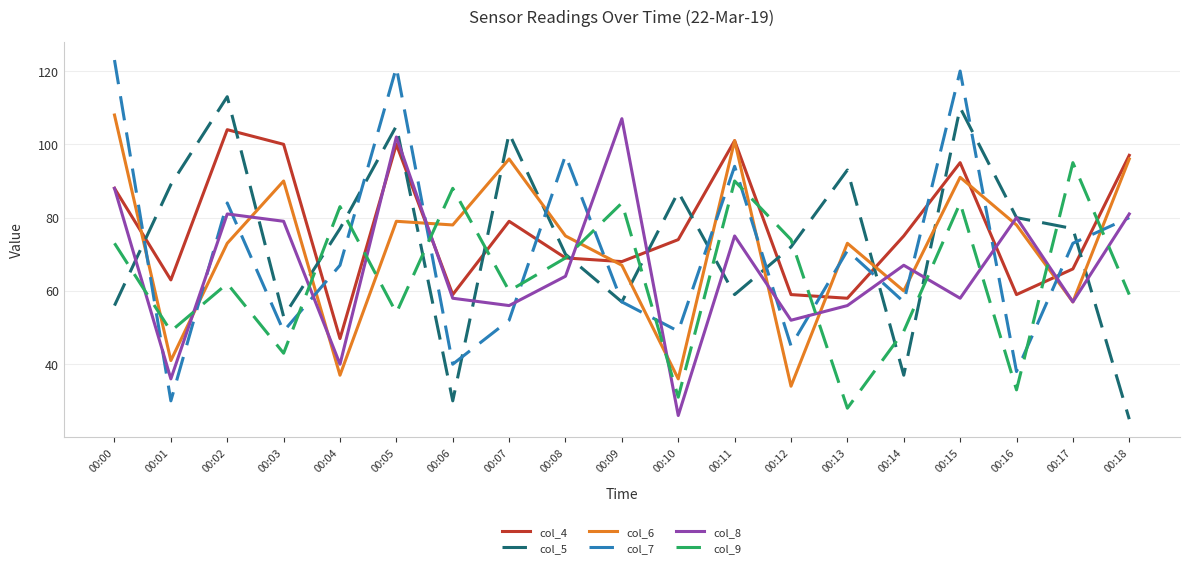

At 00:14, list the series in order from smallest to largest.

col_5, col_9, col_7, col_6, col_8, col_4